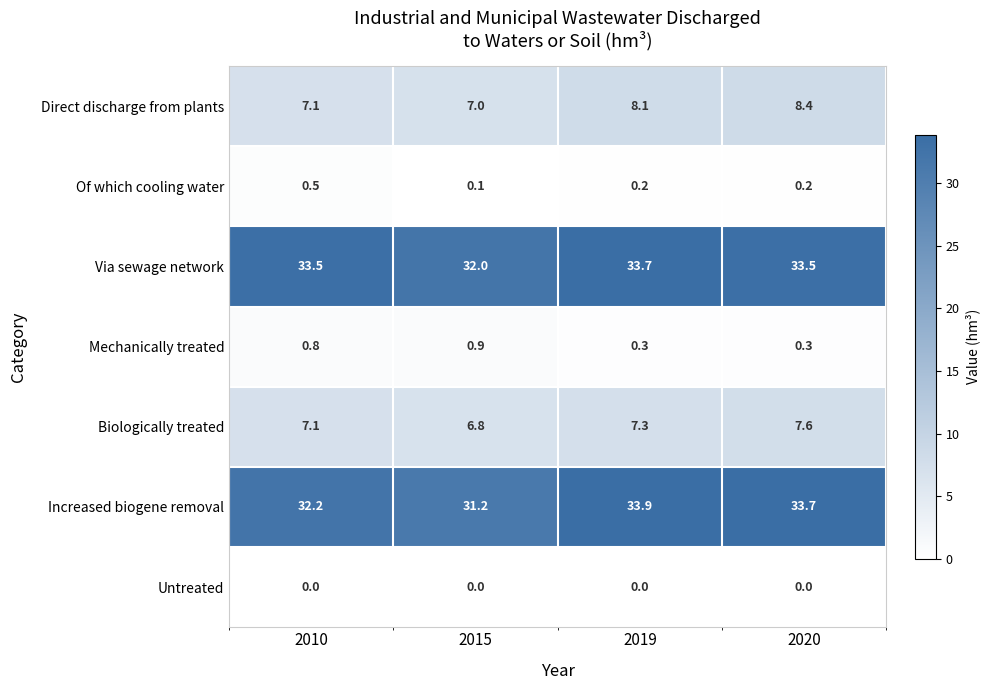

List the series in order of their peak value, lowest first.

Untreated, Of which cooling water, Mechanically treated, Biologically treated, Direct discharge from plants, Via sewage network, Increased biogene removal